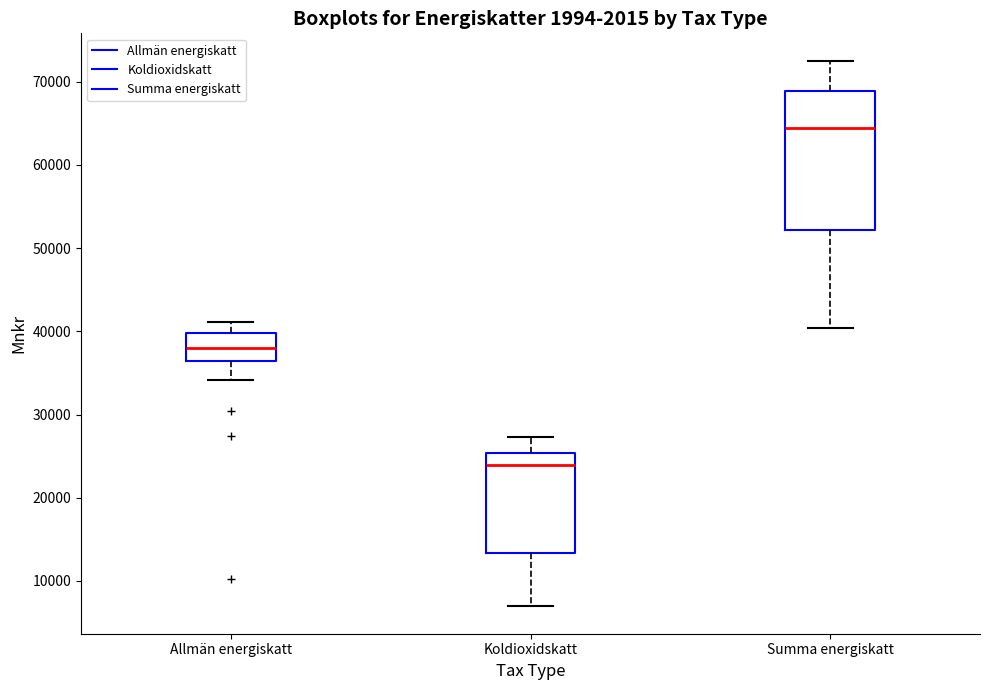

Which box is the tallest, from its lower edge to its upper edge?

Summa energiskatt